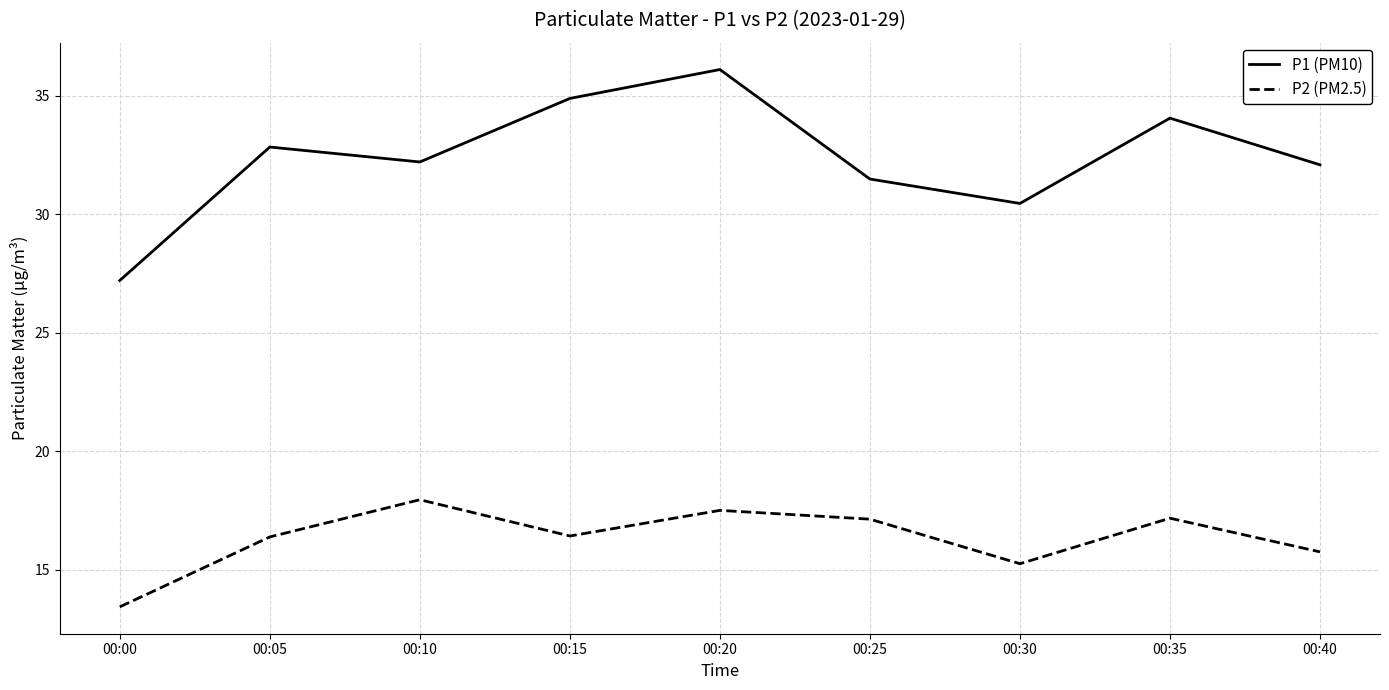

What is the difference between the P1 (PM10) values at 00:30 and 00:40?

1.6